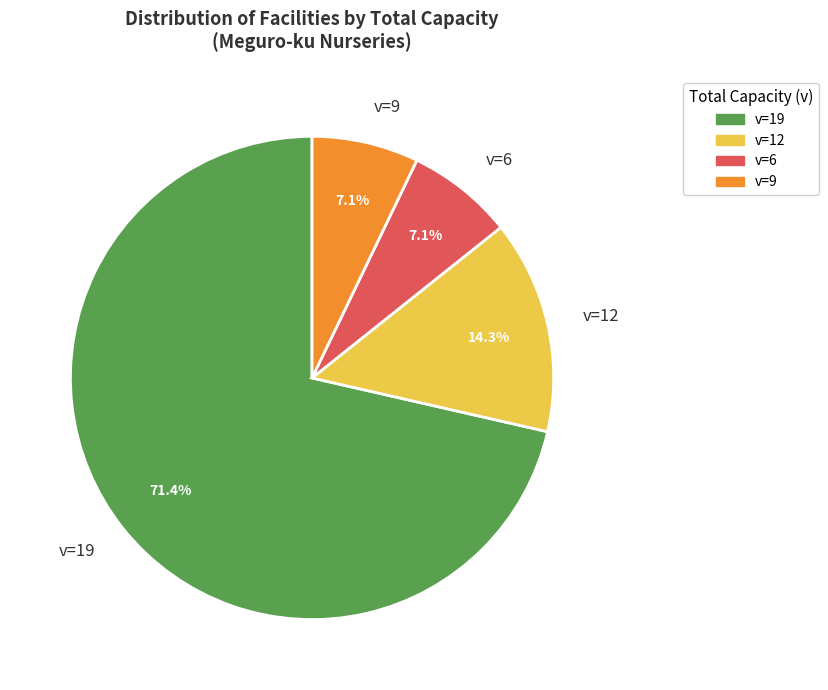

Between v=9 and v=19, which is larger?

v=19